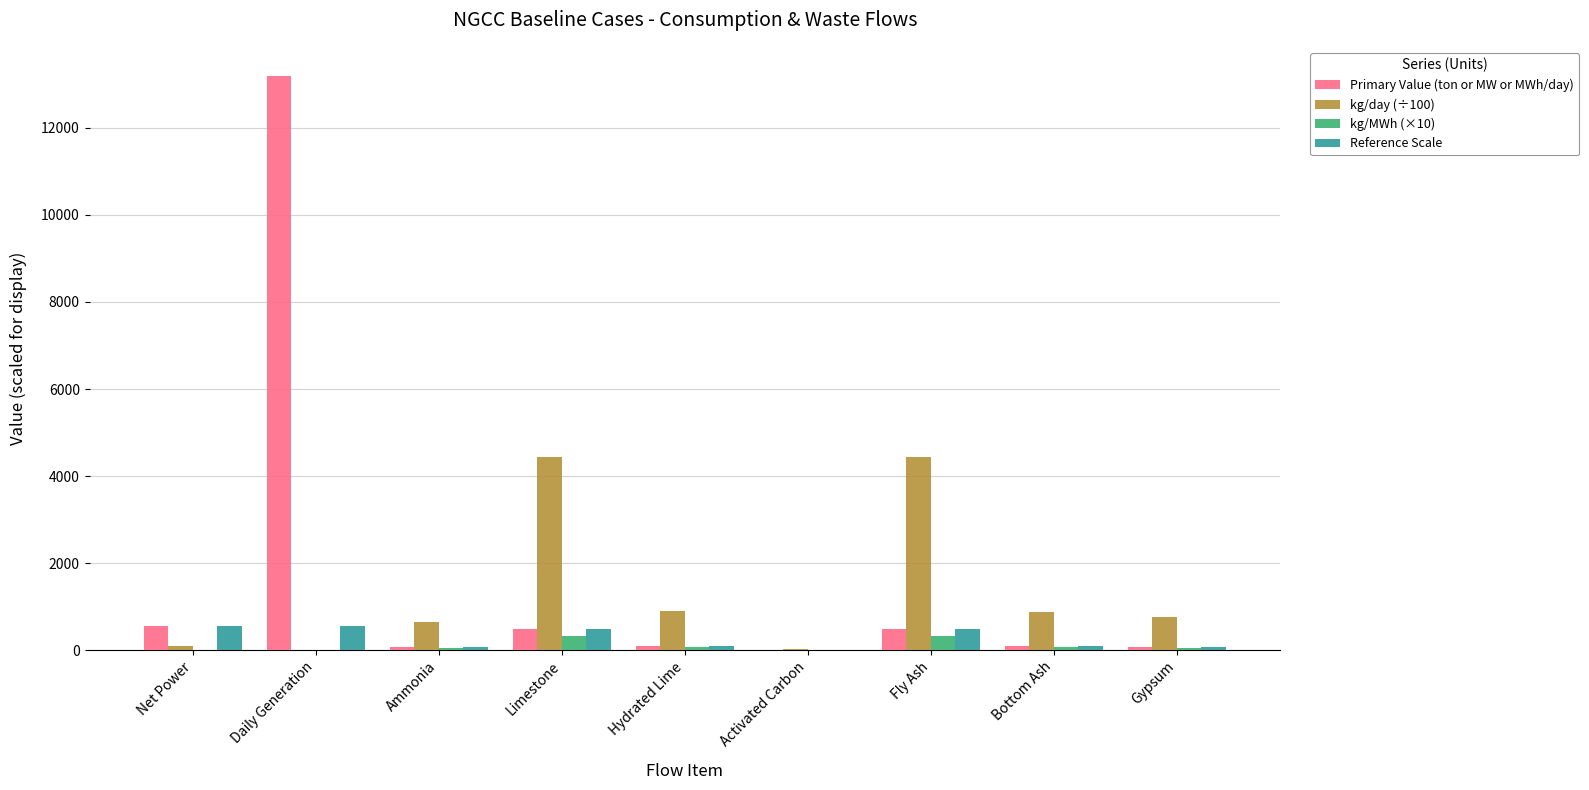

At which label does kg/MWh (×10) first exceed 57?

Limestone